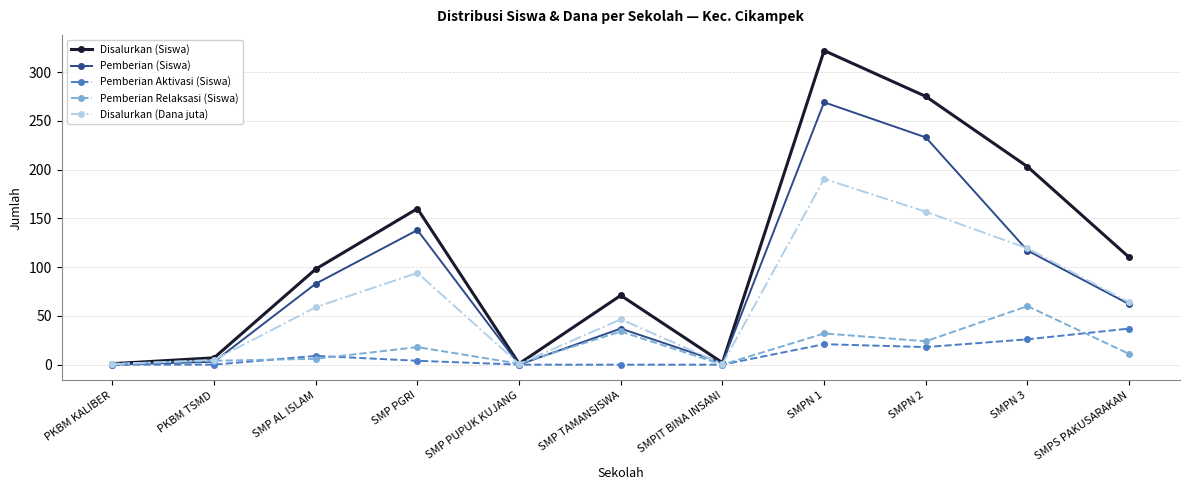

Which category has the highest value in the Disalurkan (Siswa) series?

SMPN 1